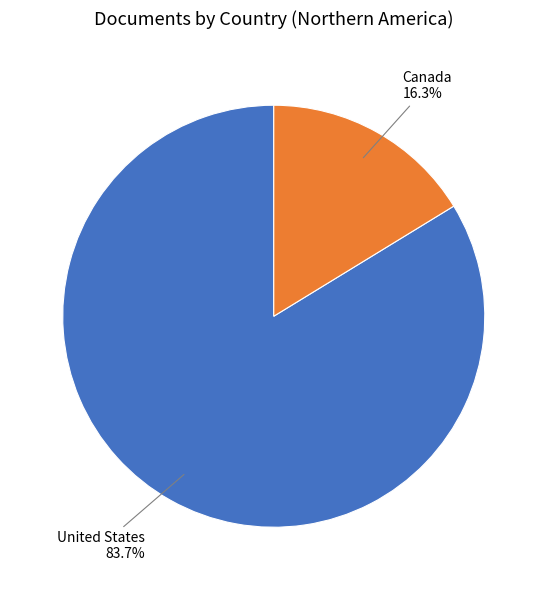

How many slices are in this pie chart?

2